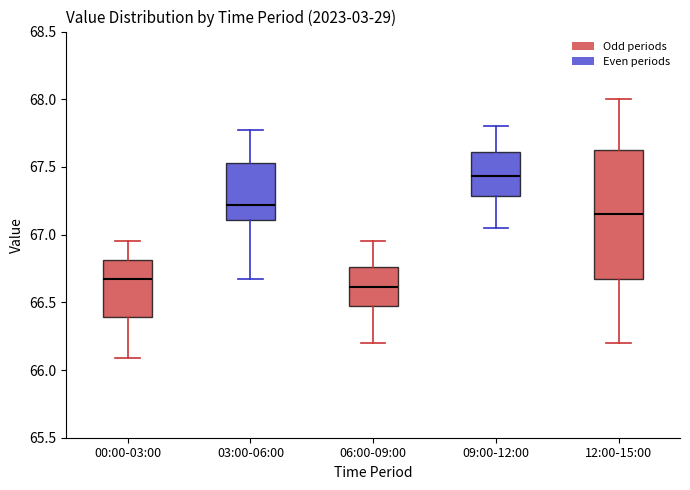

Comparing the boxes themselves (not the whiskers), which one is the tallest?

12:00-15:00